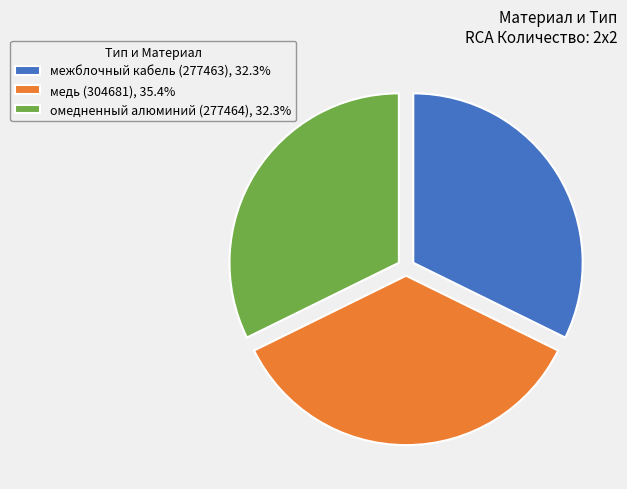

Is the sum of омедненный алюминий (277464), 32.3% and медь (304681), 35.4% greater than half?

Yes